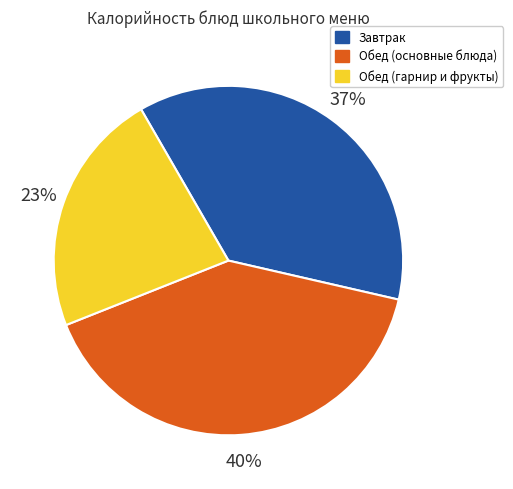

Is there a majority slice in this chart?

No